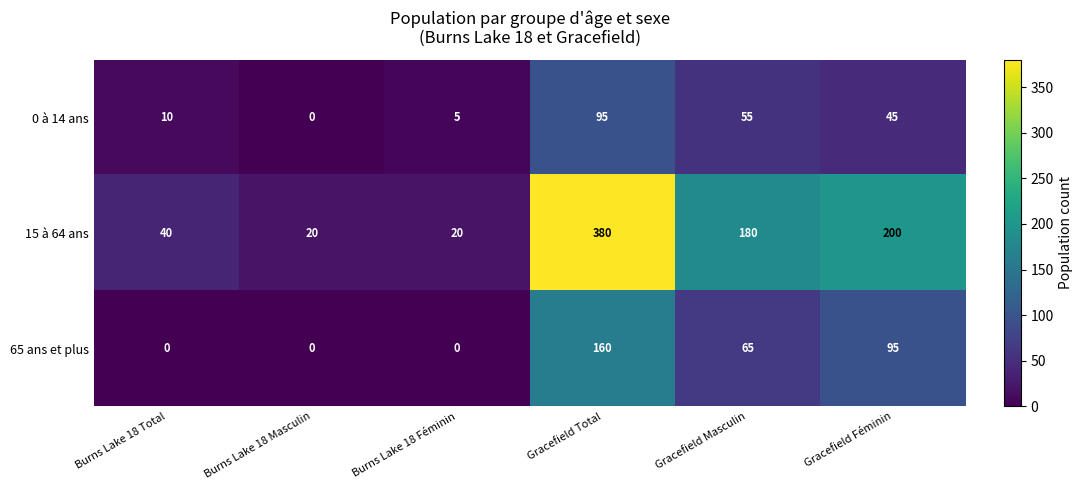

The value of 15 à 64 ans at Burns Lake 18 Total is 71. True or false?

False